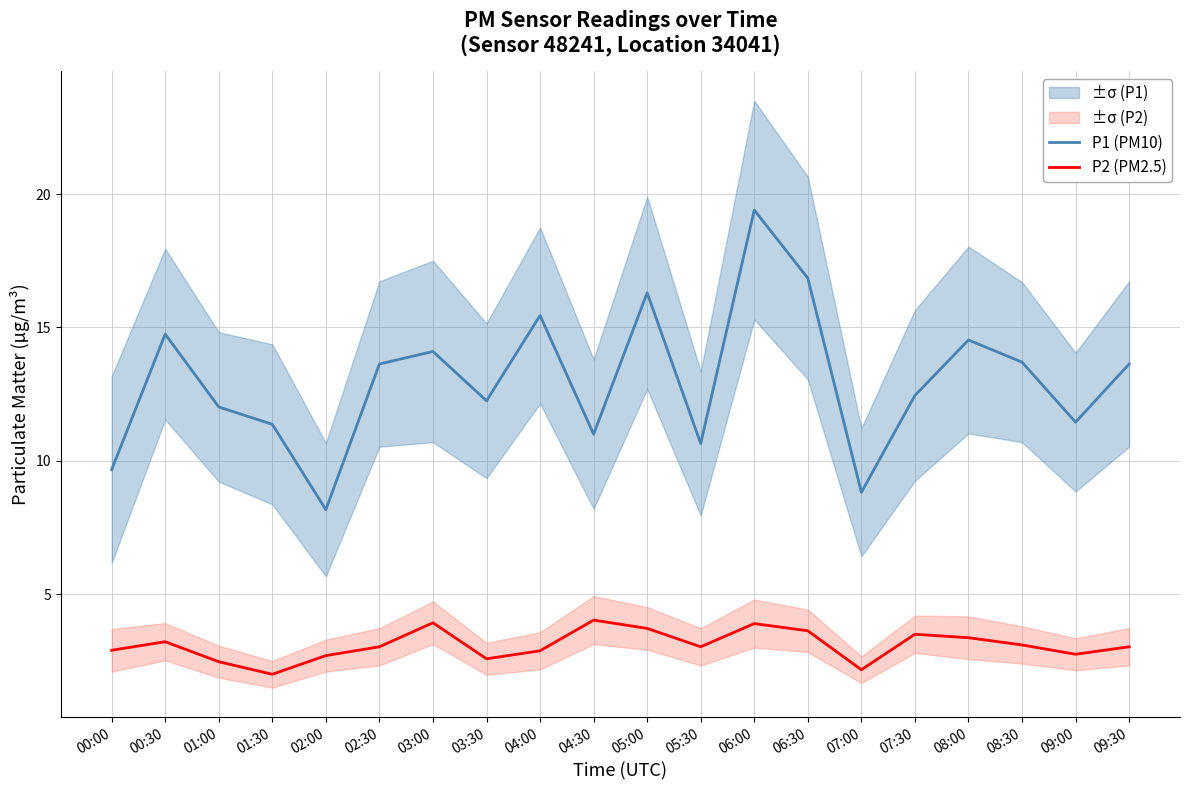

True or false: P2 (PM2.5) has more than 1 interior local peaks.

True